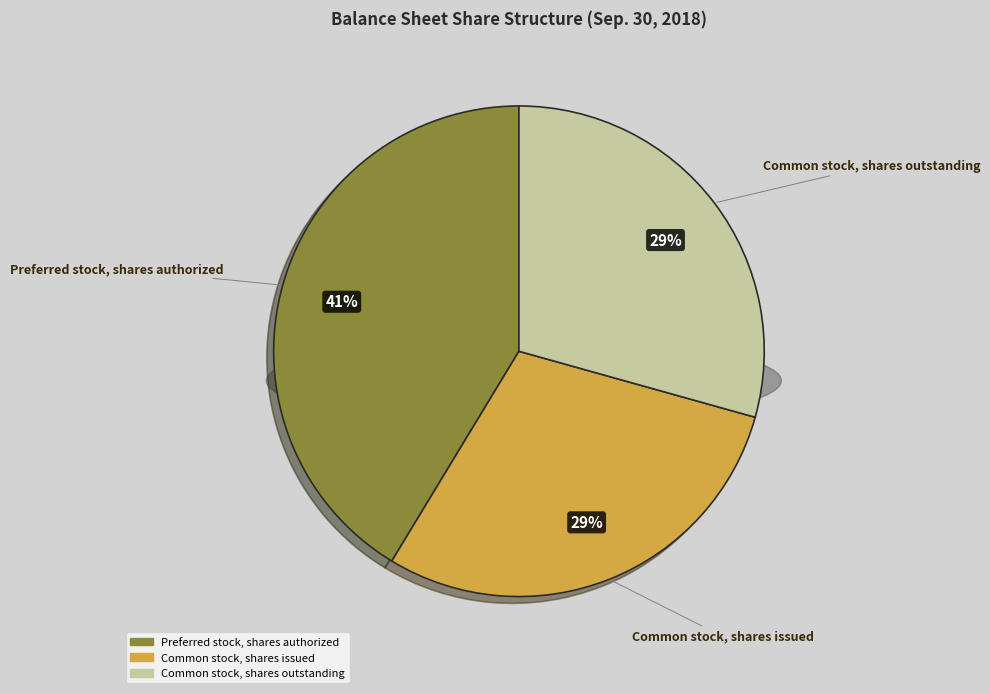

To the nearest percent, what is the average slice percentage?

33%